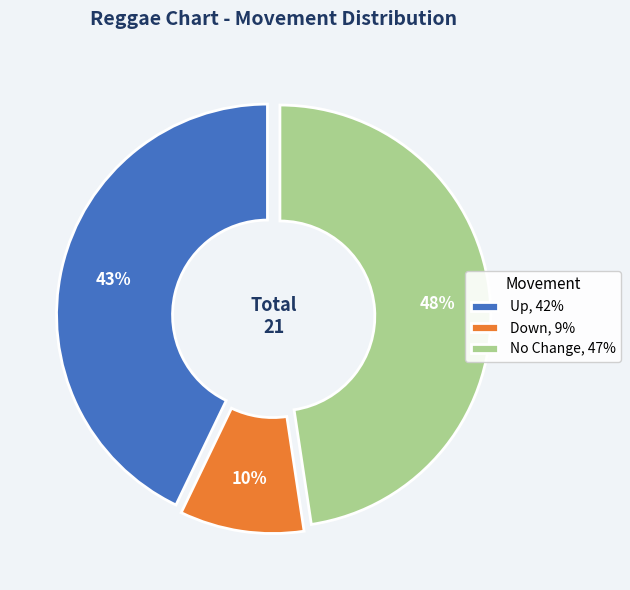

To the nearest percent, what portion does up represent?

43%